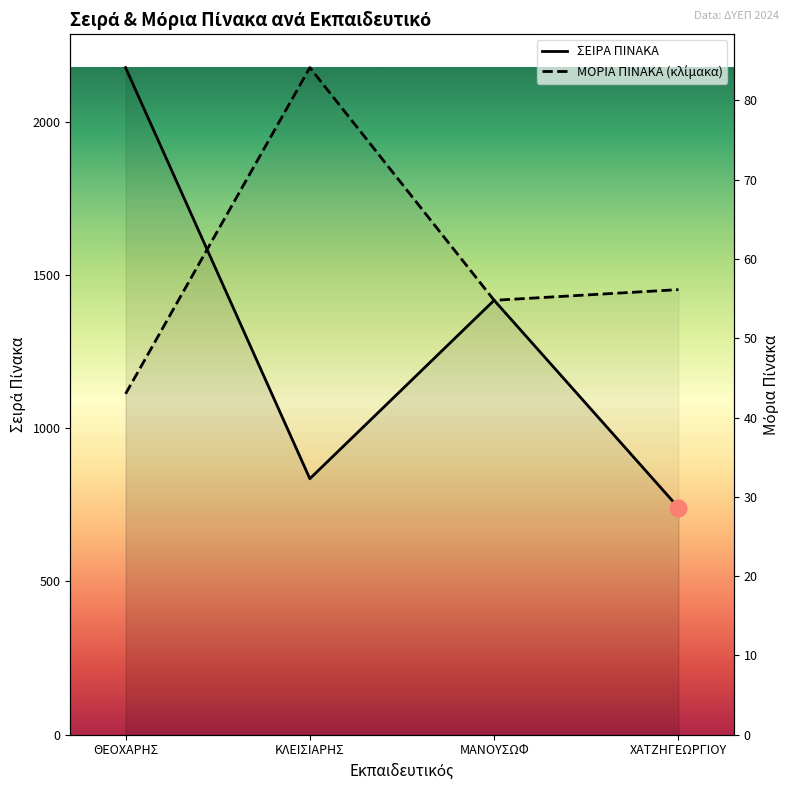

At which category is the sum across all series the highest?

ΘΕΟΧΑΡΗΣ